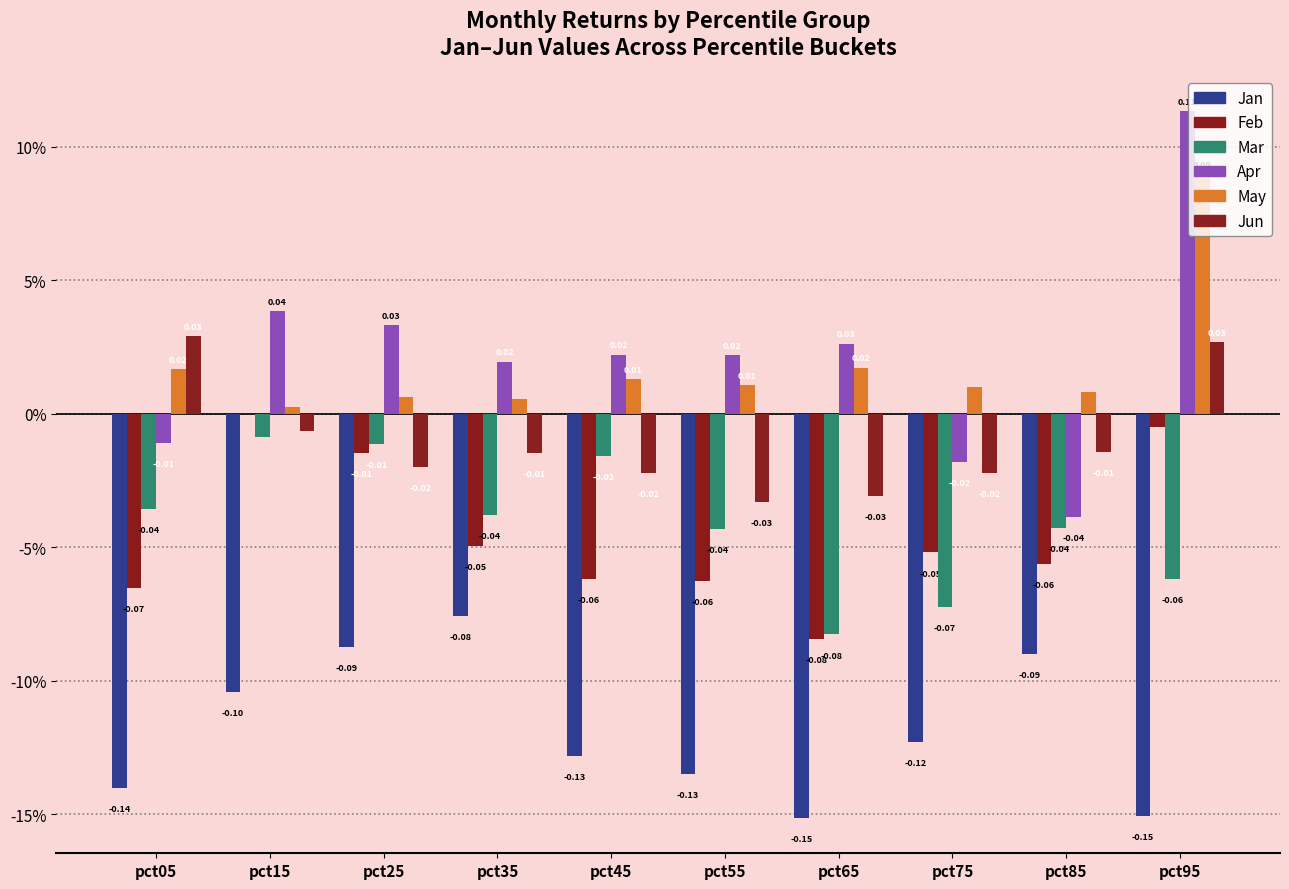

Which series has the largest range (max minus min)?

Apr